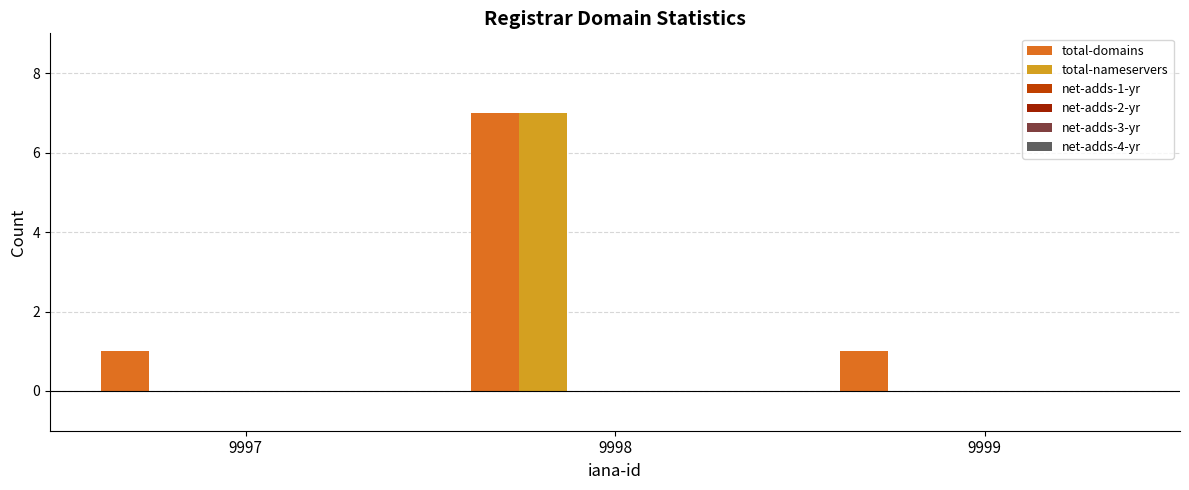

What is the sum of all total-domains values?

9